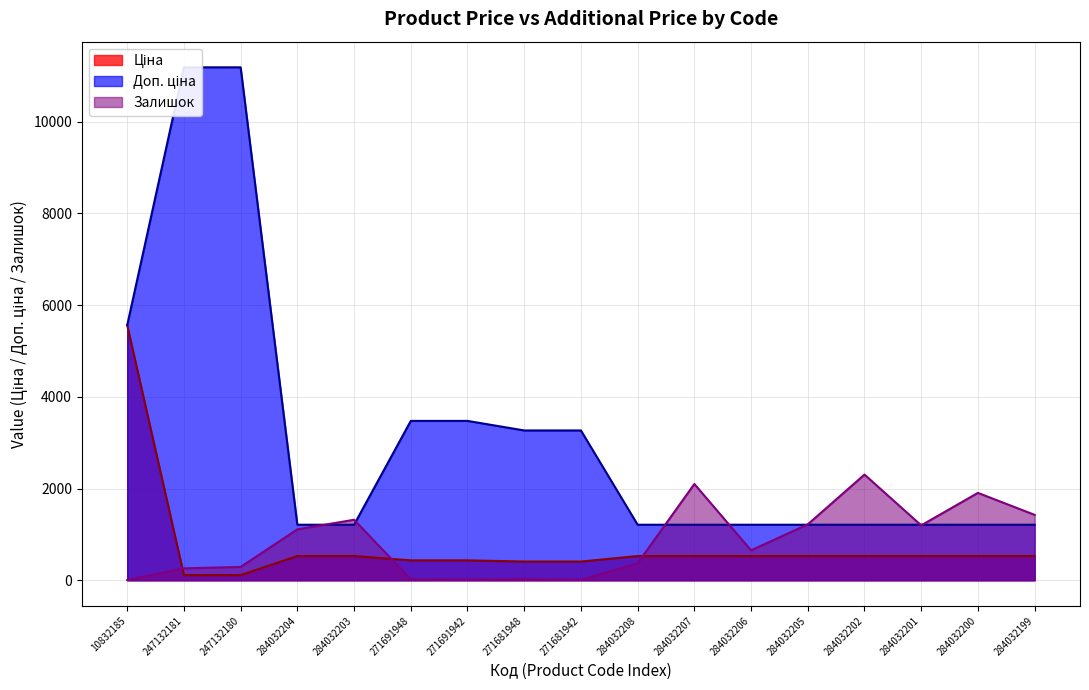

List the labels in order of Залишок value, smallest first.

10832185, 271681942, 271691942, 271691948, 271681948, 247132181, 247132180, 284032208, 284032206, 284032204, 284032201, 284032205, 284032203, 284032199, 284032200, 284032207, 284032202